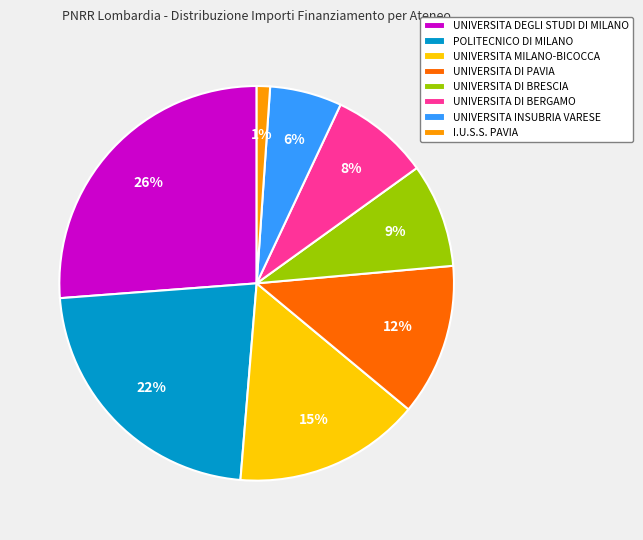

Which category has the smallest portion of the pie?

I.U.S.S. PAVIA